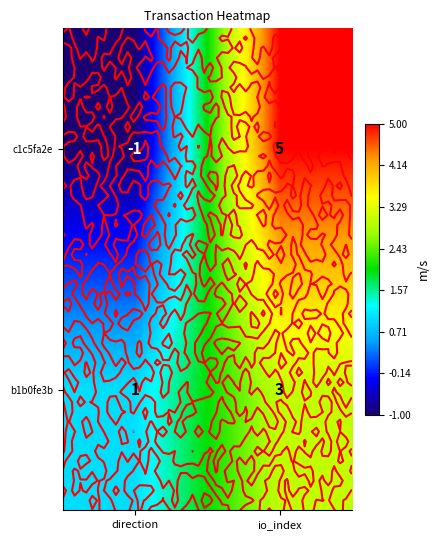

What is the difference between the maximum and minimum values in the c1c5fa2e series?

6